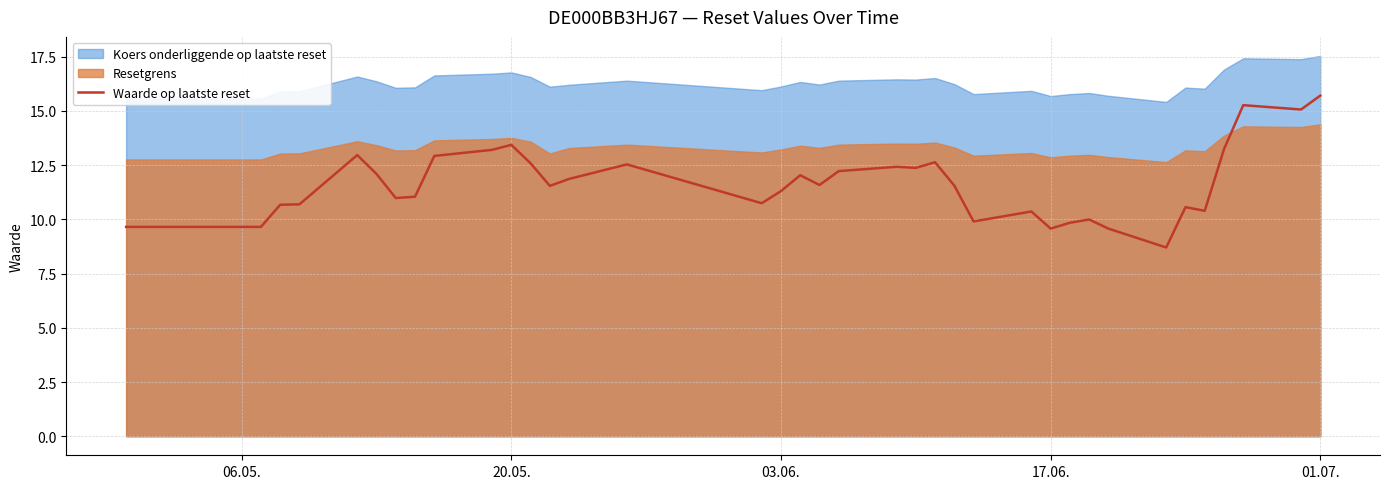

The value of Waarde op laatste reset at 06.05. is 9.7. True or false?

True